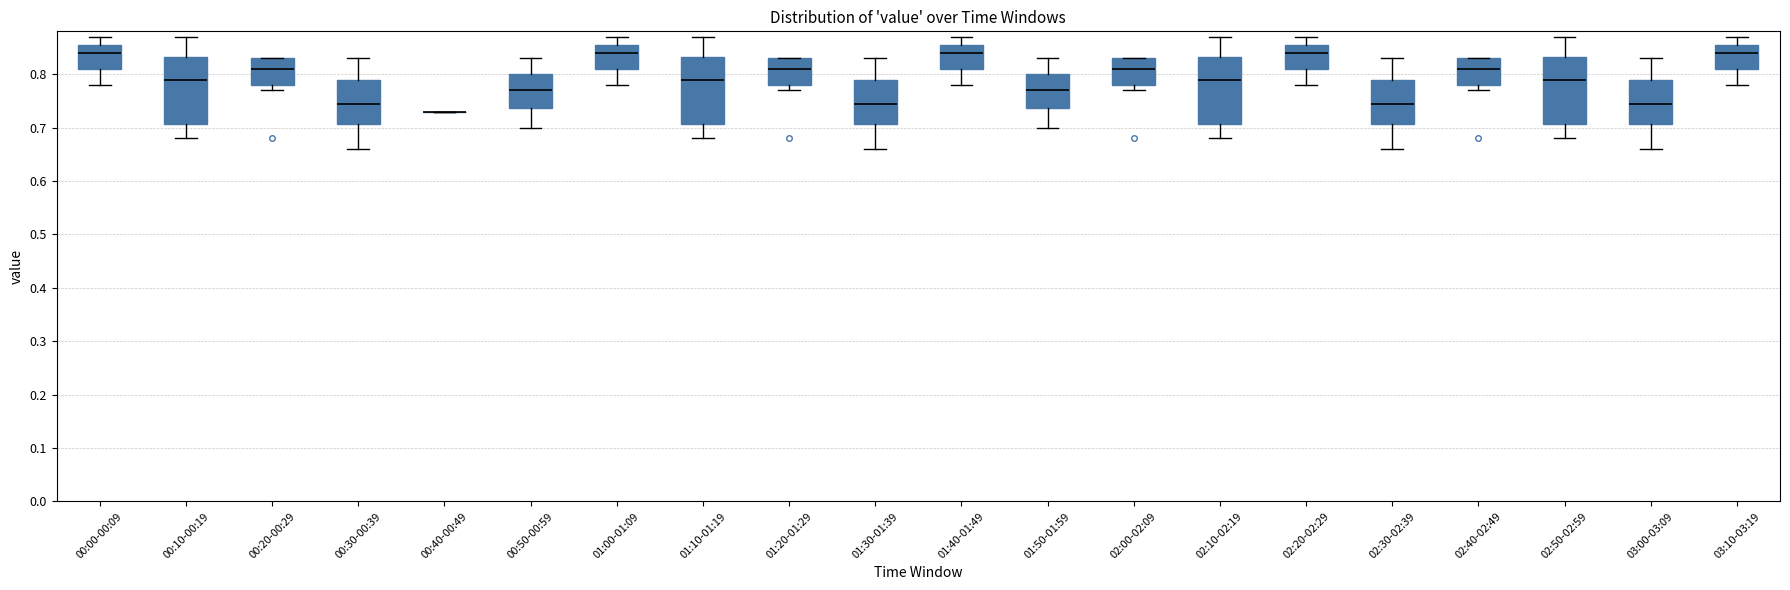

Reading left to right, read every box against the y-axis: the position of its median line, the range the box covers, and the ends of its whiskers. The values are not printed on the chart, so give them approximately, as read against the axis.

00:00-00:09: median 0.84, box 0.81 to 0.86, whiskers 0.78 to 0.87
00:10-00:19: median 0.79, box 0.71 to 0.83, whiskers 0.68 to 0.87
00:20-00:29: median 0.81, box 0.78 to 0.83, whiskers 0.77 to 0.83
00:30-00:39: median 0.75, box 0.71 to 0.79, whiskers 0.66 to 0.83
00:40-00:49: box collapsed to a line at 0.73, whiskers 0.73 to 0.73
00:50-00:59: median 0.77, box 0.74 to 0.80, whiskers 0.70 to 0.83
01:00-01:09: median 0.84, box 0.81 to 0.86, whiskers 0.78 to 0.87
01:10-01:19: median 0.79, box 0.71 to 0.83, whiskers 0.68 to 0.87
01:20-01:29: median 0.81, box 0.78 to 0.83, whiskers 0.77 to 0.83
01:30-01:39: median 0.75, box 0.71 to 0.79, whiskers 0.66 to 0.83
01:40-01:49: median 0.84, box 0.81 to 0.86, whiskers 0.78 to 0.87
01:50-01:59: median 0.77, box 0.74 to 0.80, whiskers 0.70 to 0.83
02:00-02:09: median 0.81, box 0.78 to 0.83, whiskers 0.77 to 0.83
02:10-02:19: median 0.79, box 0.71 to 0.83, whiskers 0.68 to 0.87
02:20-02:29: median 0.84, box 0.81 to 0.86, whiskers 0.78 to 0.87
02:30-02:39: median 0.75, box 0.71 to 0.79, whiskers 0.66 to 0.83
02:40-02:49: median 0.81, box 0.78 to 0.83, whiskers 0.77 to 0.83
02:50-02:59: median 0.79, box 0.71 to 0.83, whiskers 0.68 to 0.87
03:00-03:09: median 0.75, box 0.71 to 0.79, whiskers 0.66 to 0.83
03:10-03:19: median 0.84, box 0.81 to 0.86, whiskers 0.78 to 0.87